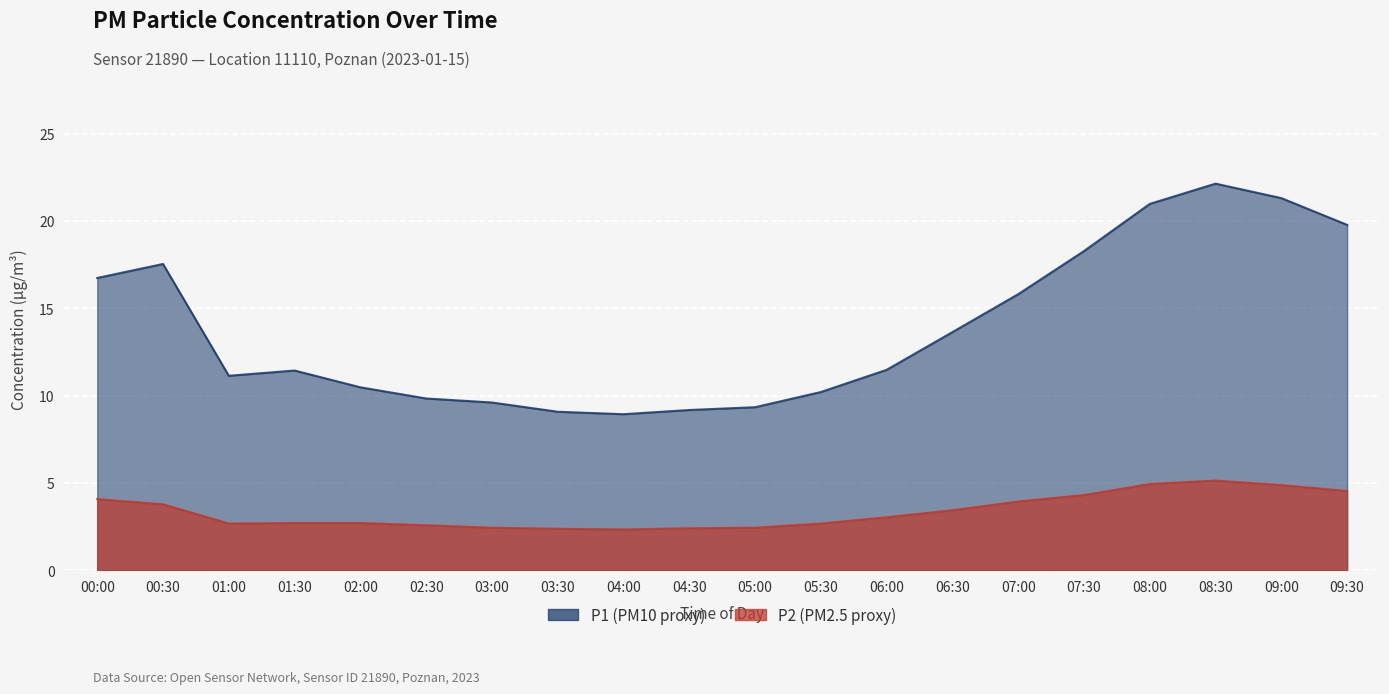

Reading right to left, what are all the values shown in this chart?

P1: 19.8	21.3	22.1	21.0	18.3	15.8	13.6	11.5	10.2	9.3	9.2	8.9	9.1	9.6	9.8	10.5	11.4	11.1	17.5	16.7
P2: 4.5	4.9	5.1	4.9	4.3	3.9	3.4	3.0	2.7	2.4	2.4	2.3	2.4	2.4	2.6	2.7	2.7	2.7	3.8	4.1